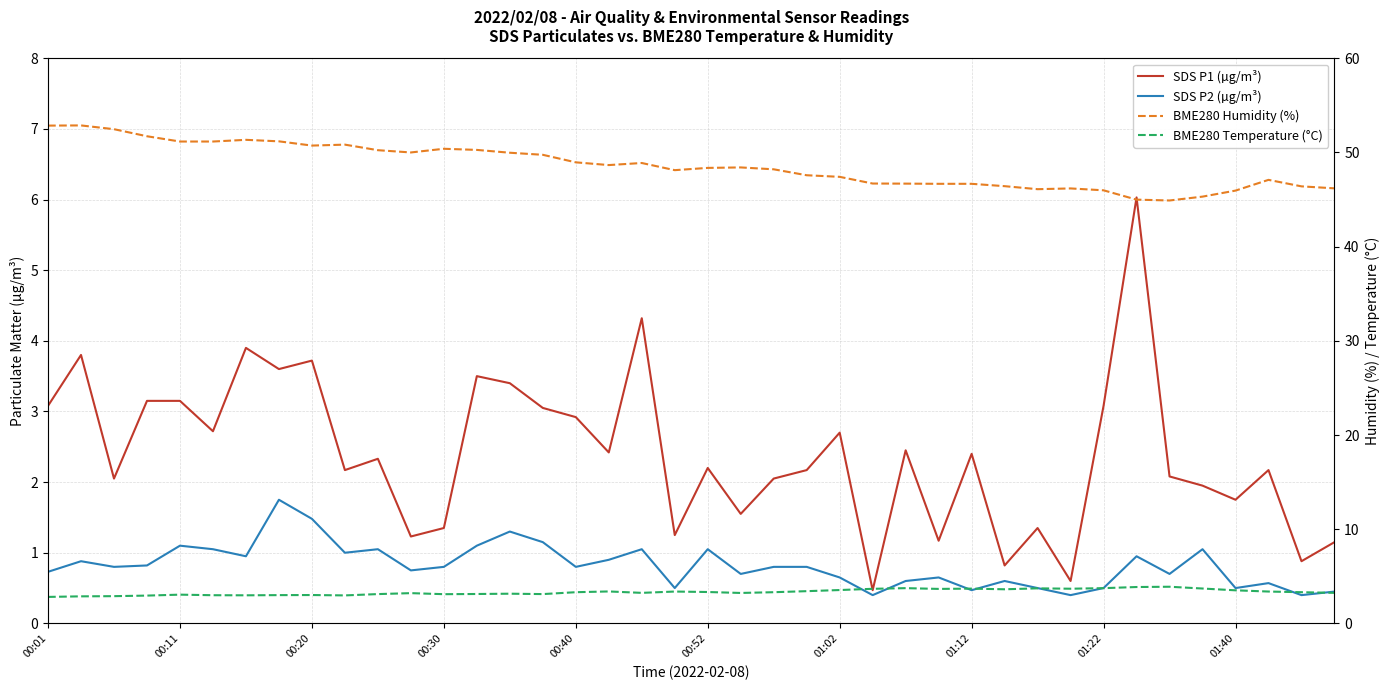

Which series has the largest total across all categories?

BME280 Humidity (%)